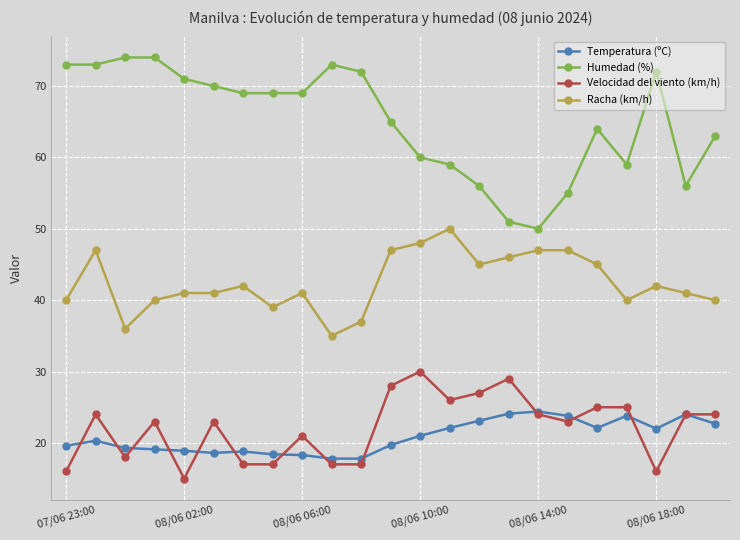

At how many categories does at least one series exceed 57?

18